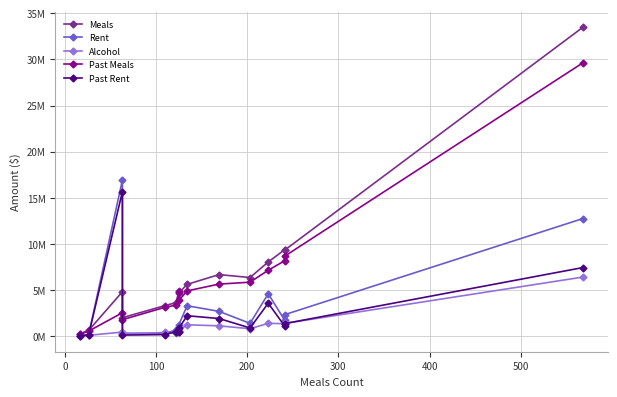

Is this an area chart (filled region under the line)?

No